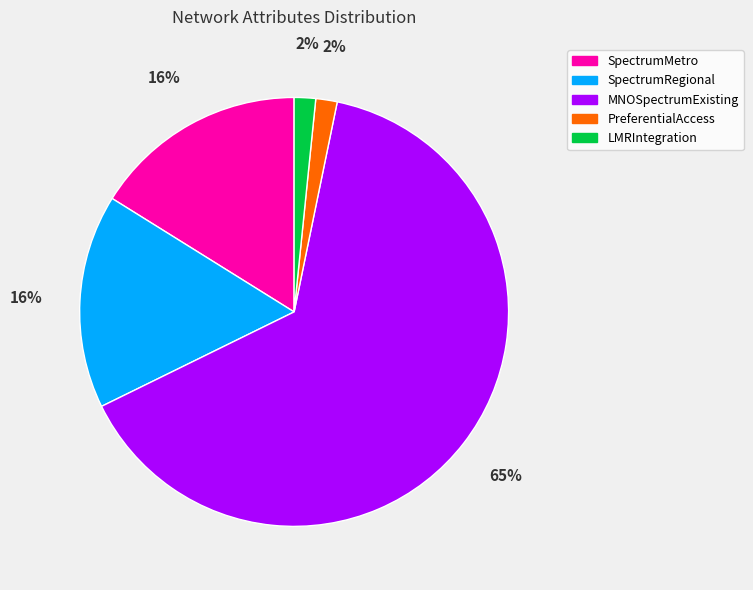

Does MNOSpectrumExisting represent more than half of the total?

Yes